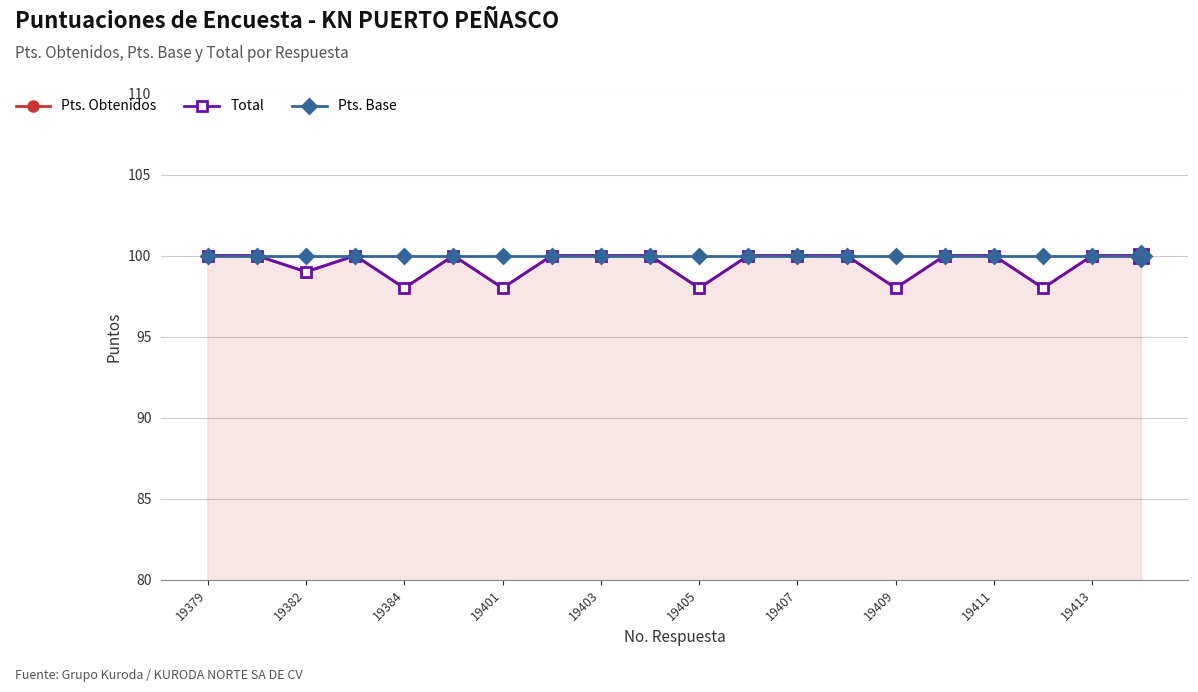

At which category is the sum across all series the highest?

19379